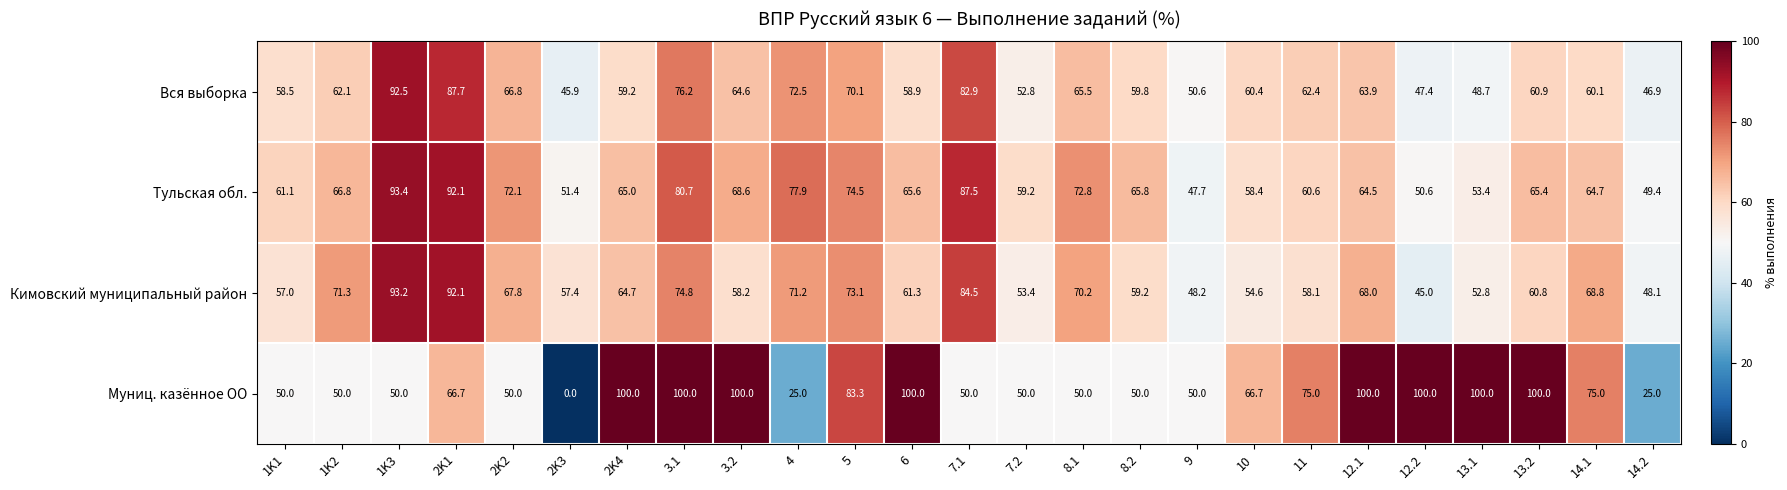

Rank the categories by Тульская обл. value from highest to lowest.

1K3, 2K1, 7.1, 3.1, 4, 5, 8.1, 2K2, 3.2, 1K2, 8.2, 6, 13.2, 2K4, 14.1, 12.1, 1K1, 11, 7.2, 10, 13.1, 2K3, 12.2, 14.2, 9